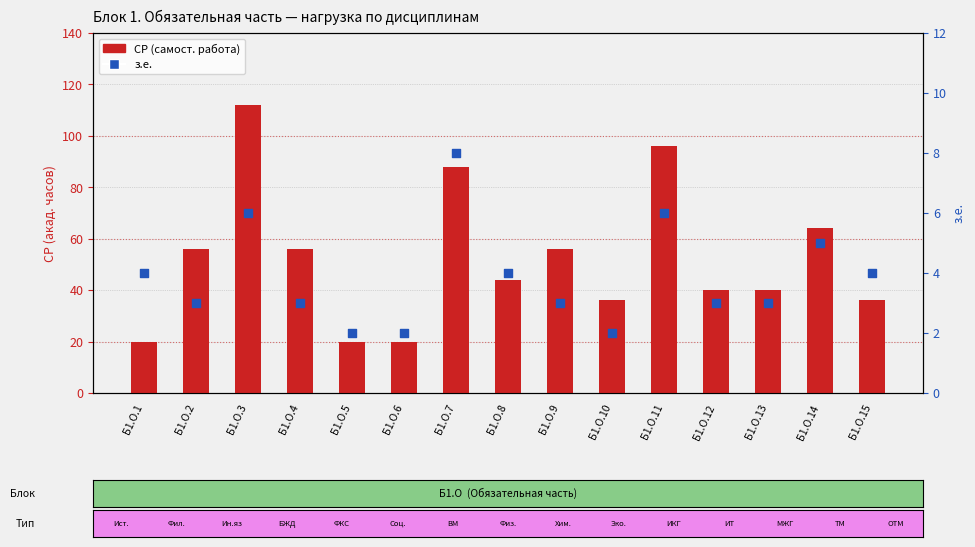

Which series contains the highest Y value?

СР (самост. работа)